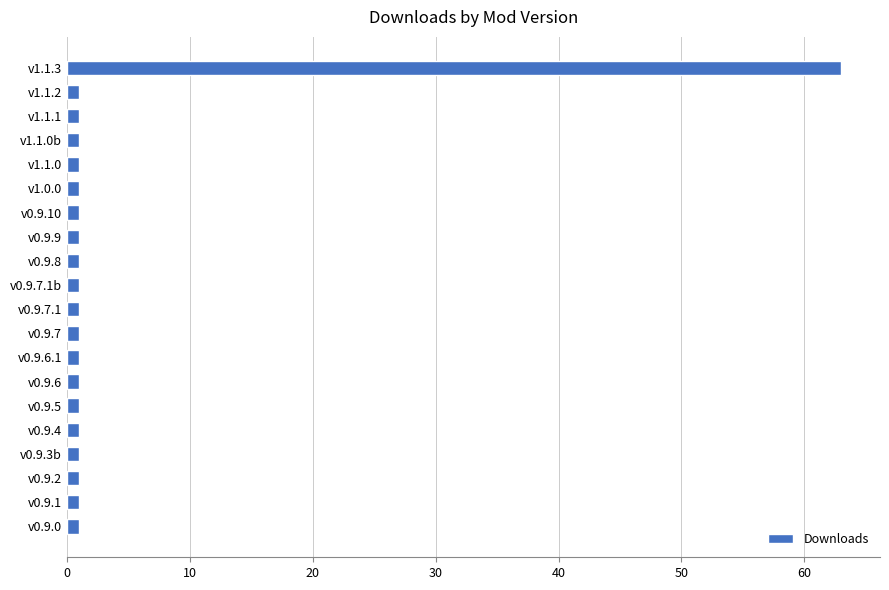

Which category has the highest value across all series?

v1.1.3